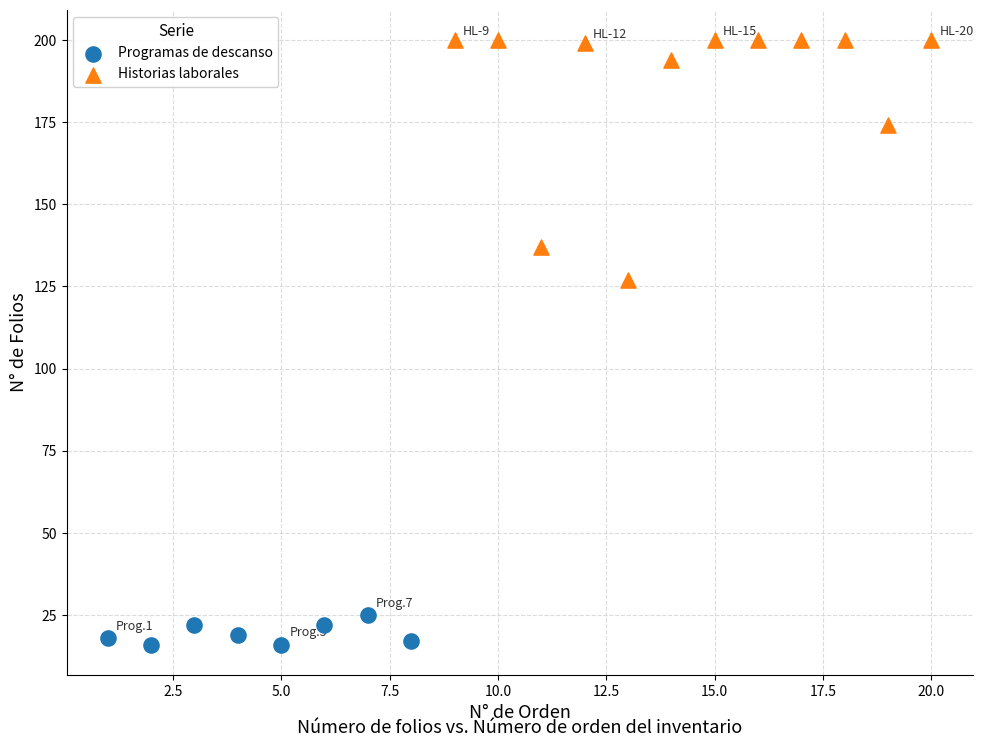

Which series has the widest spread of Y values?

Historias laborales